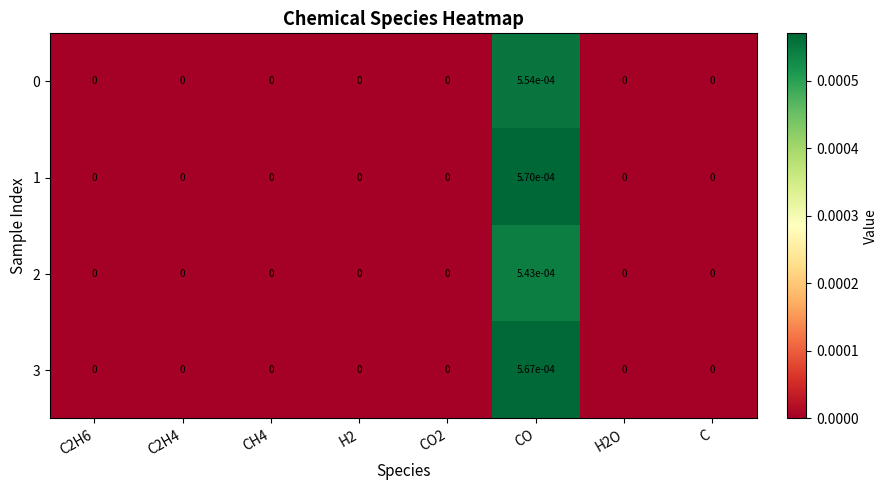

How many distinct data groups are displayed?

4